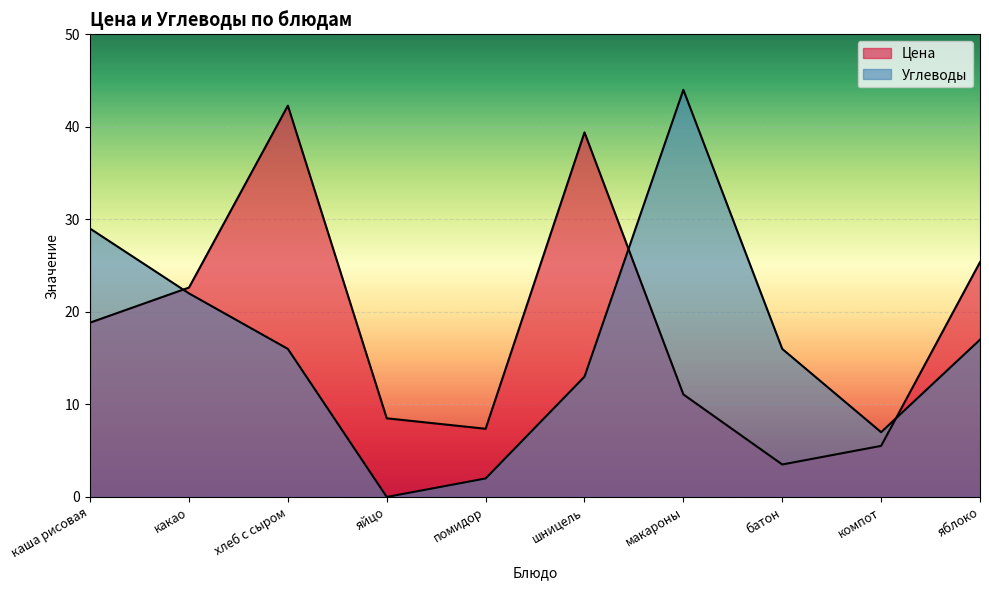

What position from the right is каша рисовая?

10